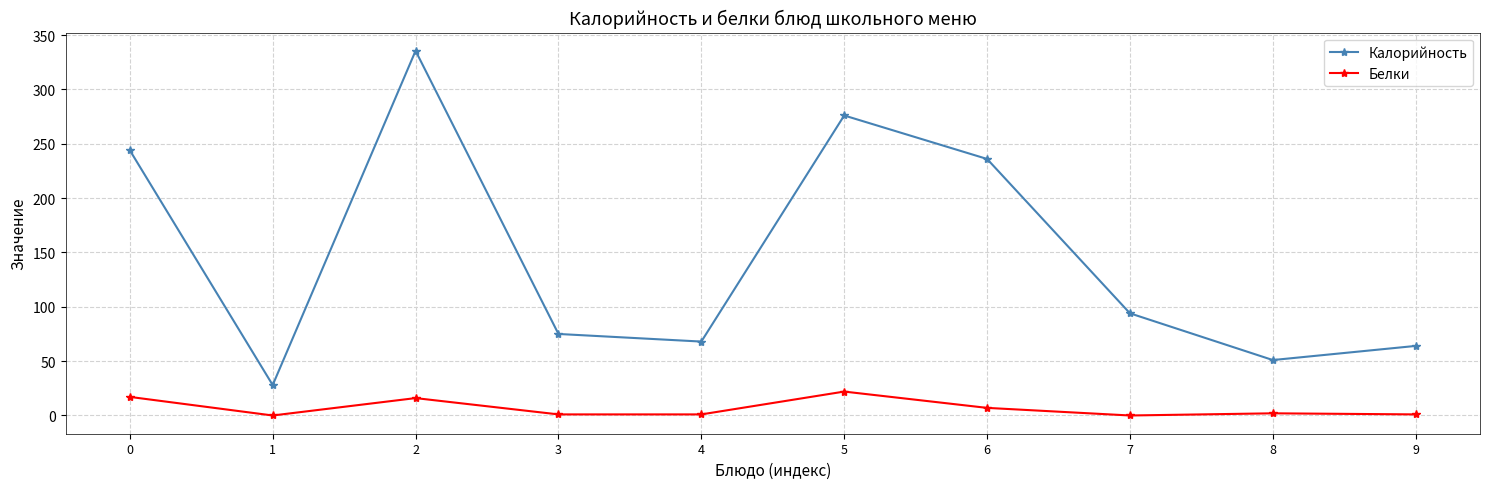

At which category does Калорийность reach its first local valley?

1